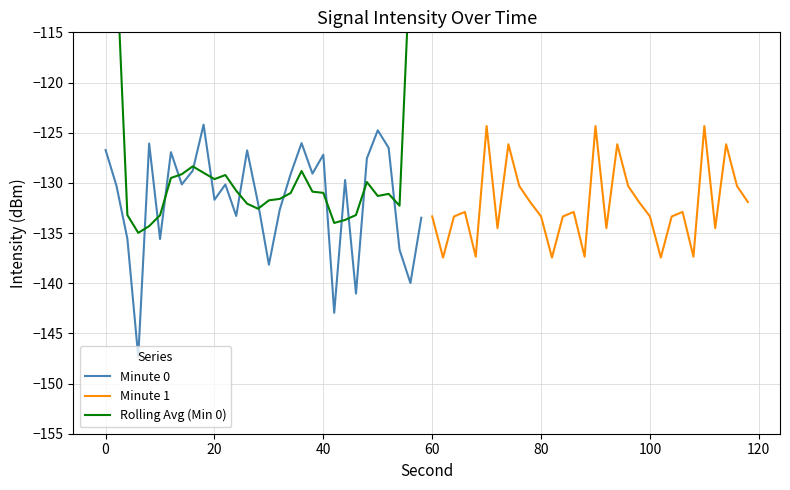

Is this an area chart (filled region under the line)?

No